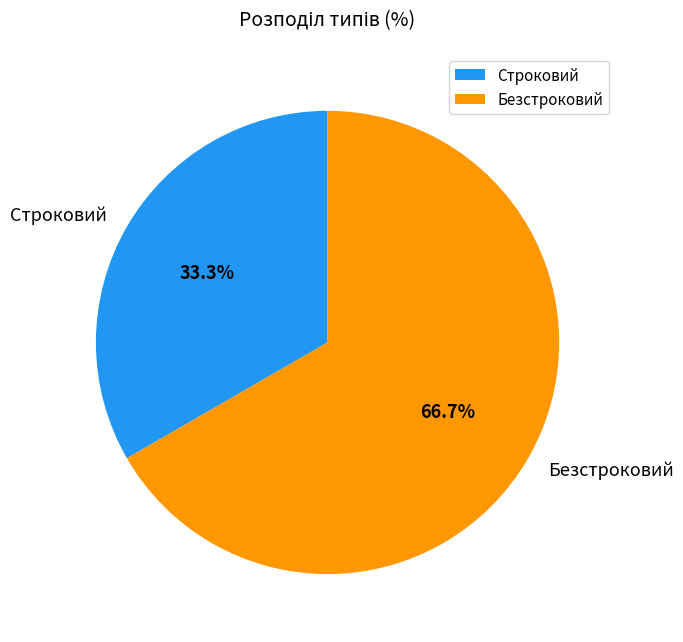

How many slices are in this pie chart?

2